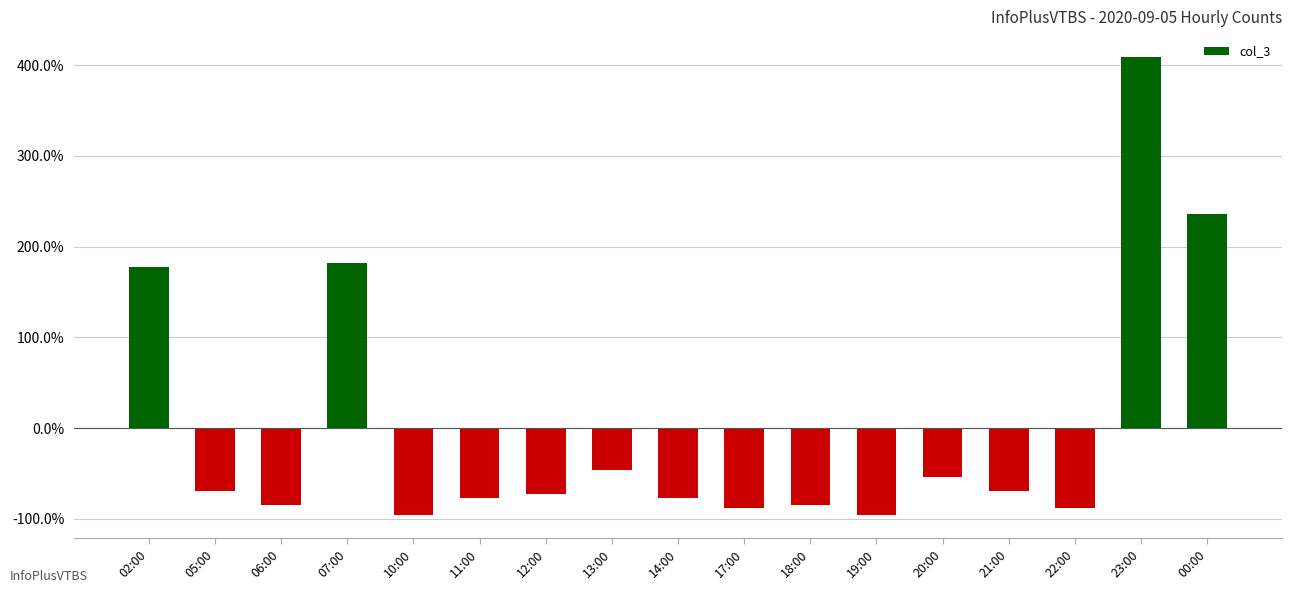

What is the change in value from 06:00 to 19:00?

-0.1